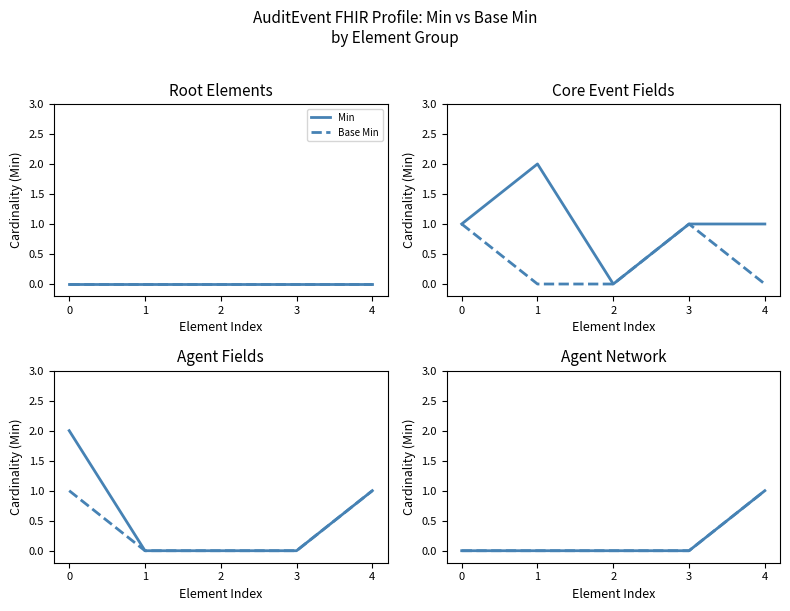

What is the value of the Base Min point at the 5th from the left?

1